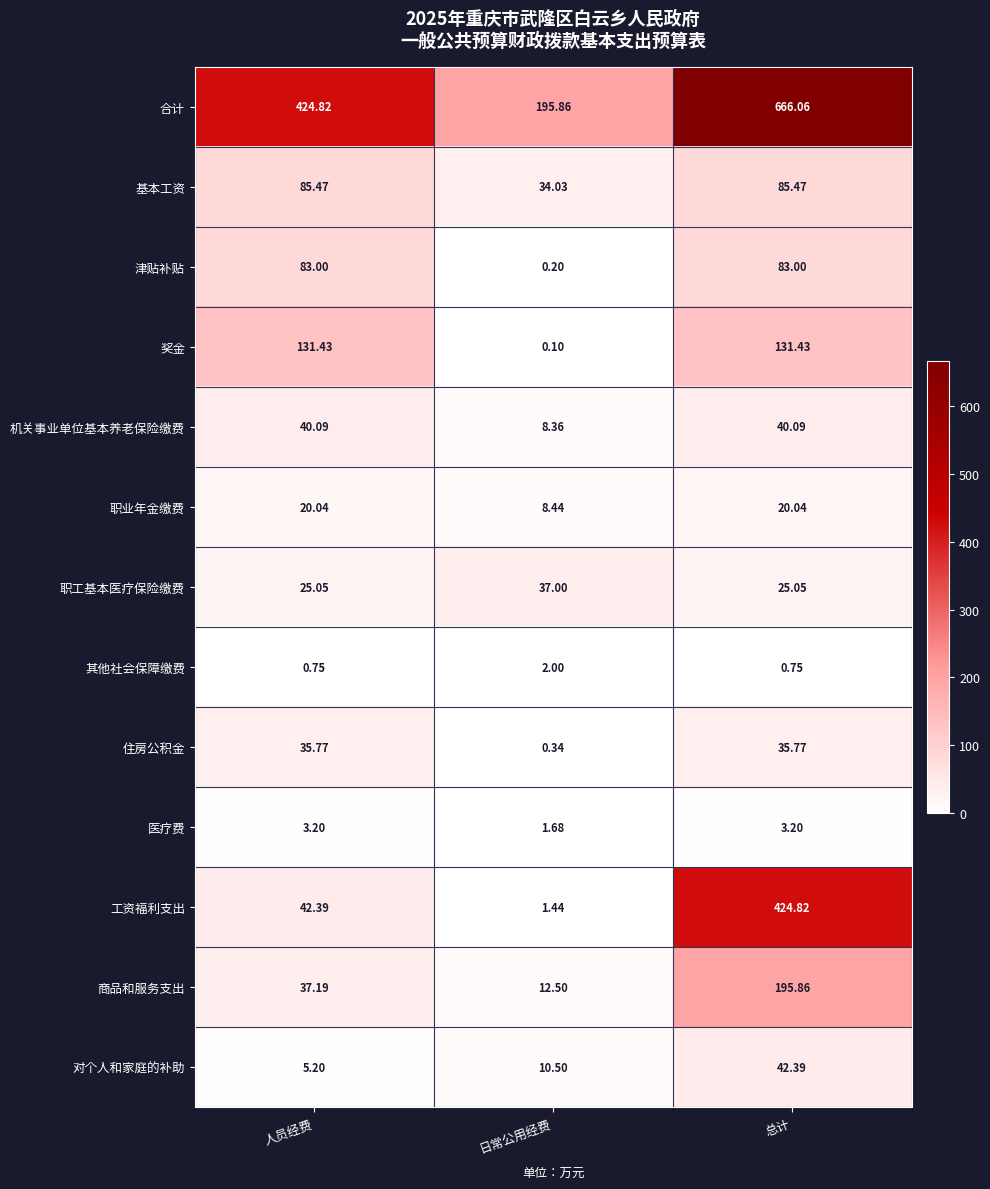

Which series has the widest spread of values?

合计